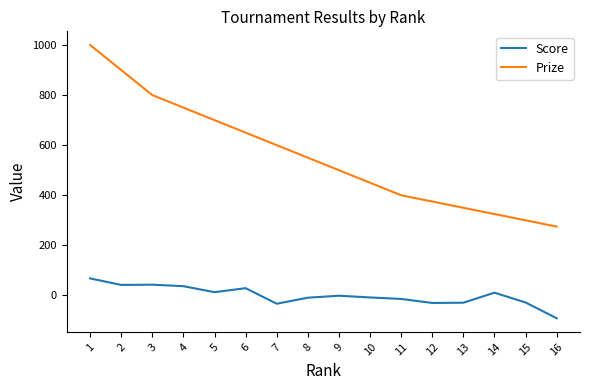

What is the total value across all series at 10?

442